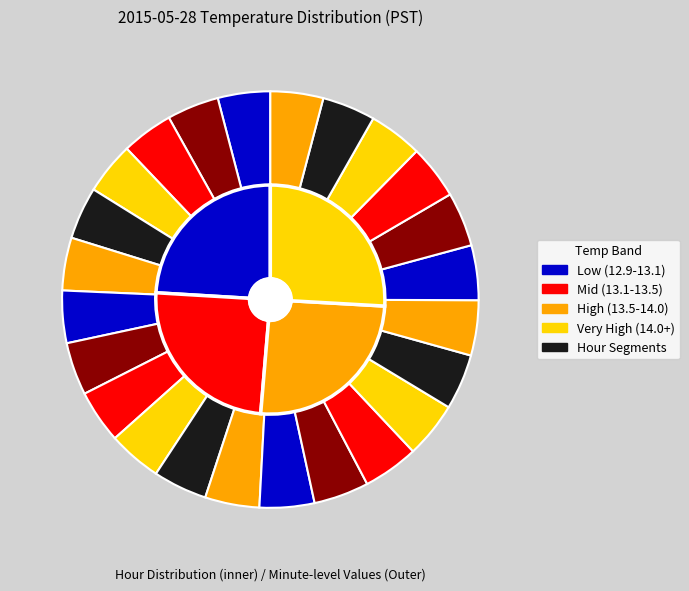

What is the change in value from Hour 9 to Hour 16?

+0.5